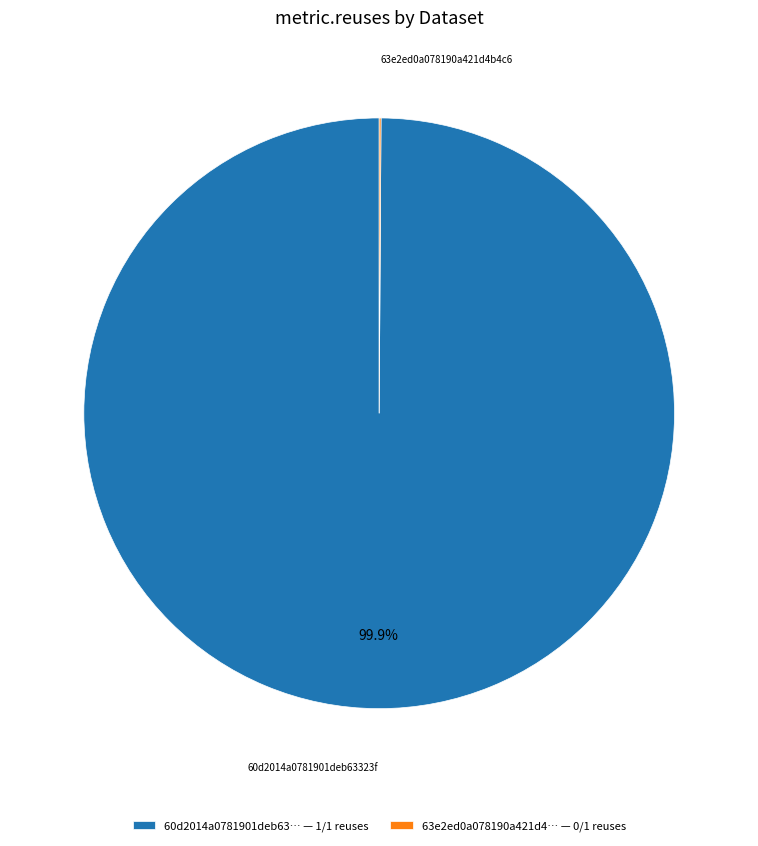

What is the largest slice in the pie chart?

60d2014a0781901deb63323f